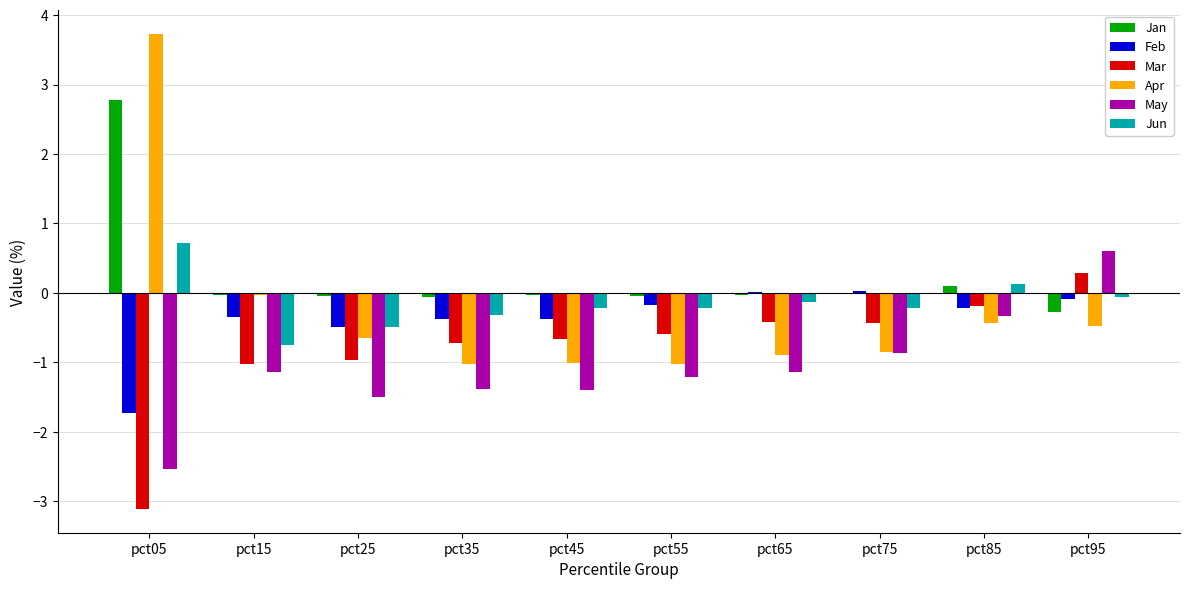

At which category does the chart reach its peak across all series?

pct05